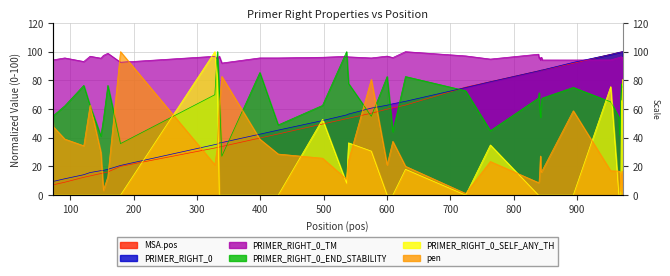

Reading left to right, what are all the values shown in this chart?

MSA.pos: 72=7.1	73=7.2	91=9.0	121=12.4	131=13.4	148=15.1	152=15.4	159=16.1	179=20.0	328=32.8	332=33.2	335=33.5	339=33.9	399=39.8	428=42.6	498=49.6	536=53.3	539=53.6	575=57.1	600=59.9	609=60.8	629=62.8	724=75.3	763=79.1	839=86.6	840=86.7	841=86.8	842=86.9	843=87.0	844=87.1	845=87.2	894=92.0	953=98.1	966=99.4	967=99.5	968=99.6	969=99.7	970=99.8	971=99.9	972=100.0
PRIMER_RIGHT_0: 72=9.6	73=9.6	91=11.4	121=14.2	131=15.7	148=17.1	152=17.3	159=18.0	179=20.7	328=35.2	332=35.6	335=36.3	339=36.6	399=42.5	428=45.3	498=52.0	536=55.9	539=56.5	575=60.6	600=62.7	609=63.7	629=65.4	724=75.0	763=79.0	839=86.6	840=86.7	841=86.9	842=87.0	843=87.1	844=87.2	845=87.2	894=92.5	953=98.1	966=99.5	967=99.6	968=99.7	969=99.7	970=99.9	971=99.9	972=100.0
pen: 72=52.0	73=47.6	91=39.1	121=34.4	131=62.7	148=29.8	152=3.3	159=12.8	179=100.0	328=21.2	332=33.8	335=62.4	339=82.8	399=39.1	428=28.6	498=25.7	536=11.1	539=23.9	575=80.7	600=21.1	609=37.5	629=20.1	724=1.1	763=23.4	839=8.7	840=9.5	841=16.2	842=27.3	843=16.2	844=16.2	845=17.2	894=58.8	953=17.0	966=16.7	967=16.7	968=15.5	969=2.7	970=13.2	971=16.8	972=5.4
PRIMER_RIGHT_0_TM: 72=95.2	73=94.3	91=95.6	121=93.1	131=96.8	148=95.5	152=97.4	159=98.9	179=92.6	328=96.8	332=94.8	335=96.9	339=92.1	399=95.6	428=95.6	498=96.1	536=96.8	539=96.4	575=95.6	600=96.9	609=95.9	629=100.0	724=97.0	763=94.8	839=98.2	840=95.4	841=96.0	842=94.2	843=96.0	844=96.0	845=94.2	894=94.2	953=94.2	966=95.9	967=95.9	968=96.1	969=96.5	970=96.4	971=94.3	972=96.0
PRIMER_RIGHT_0_END_STABILITY: 72=51.5	73=55.4	91=62.2	121=76.5	131=62.2	148=41.2	152=52.8	159=76.5	179=35.9	328=70.0	332=100.0	335=71.7	339=27.1	399=85.4	428=48.9	498=62.5	536=100.0	539=77.9	575=55.0	600=82.7	609=44.1	629=82.7	724=72.8	763=44.9	839=67.6	840=71.4	841=61.9	842=54.3	843=59.6	844=66.6	845=67.6	894=75.1	953=65.0	966=54.3	967=42.3	968=42.4	969=68.1	970=77.6	971=76.2	972=75.1
PRIMER_RIGHT_0_SELF_ANY_TH: 72=0.0	73=0.0	91=0.0	121=0.0	131=0.0	148=0.0	152=0.0	159=0.0	179=0.0	328=100.0	332=79.5	335=0.0	339=0.0	399=0.0	428=0.0	498=52.8	536=8.2	539=36.4	575=30.7	600=0.0	609=0.0	629=18.0	724=0.0	763=35.0	839=0.0	840=0.0	841=0.0	842=0.0	843=0.0	844=0.0	845=0.0	894=0.0	953=75.6	966=0.0	967=0.0	968=0.0	969=0.0	970=65.7	971=65.7	972=80.6